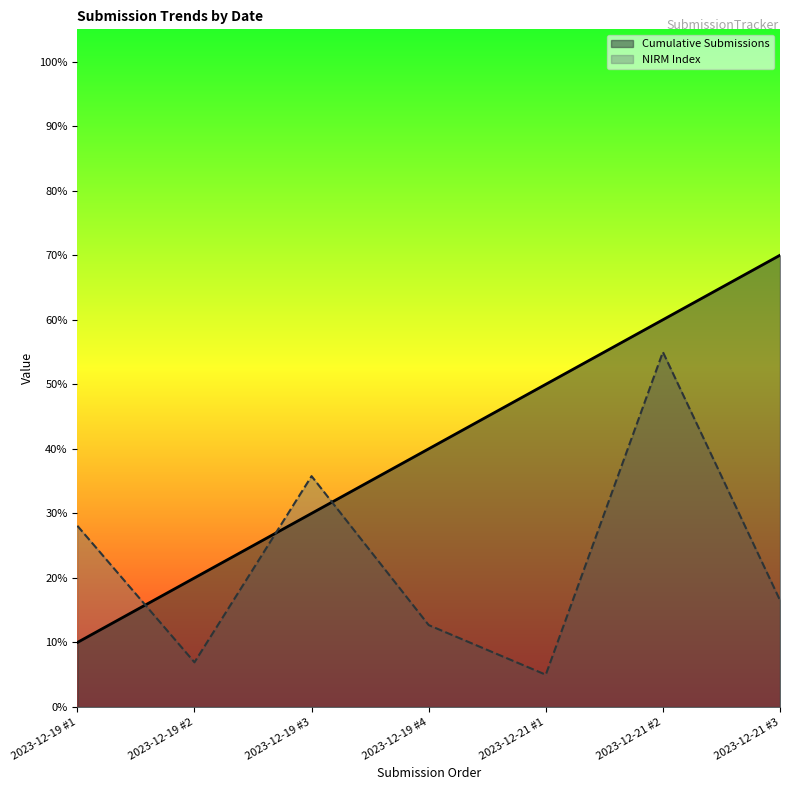

What is the greatest value displayed?

0.7